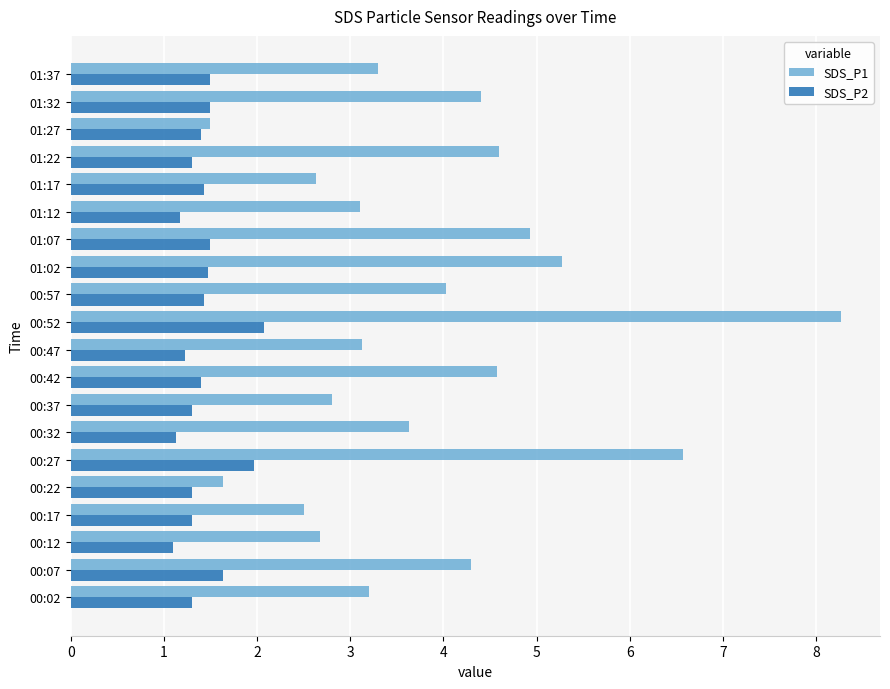

What is the average value of the SDS_P1 series?

3.9